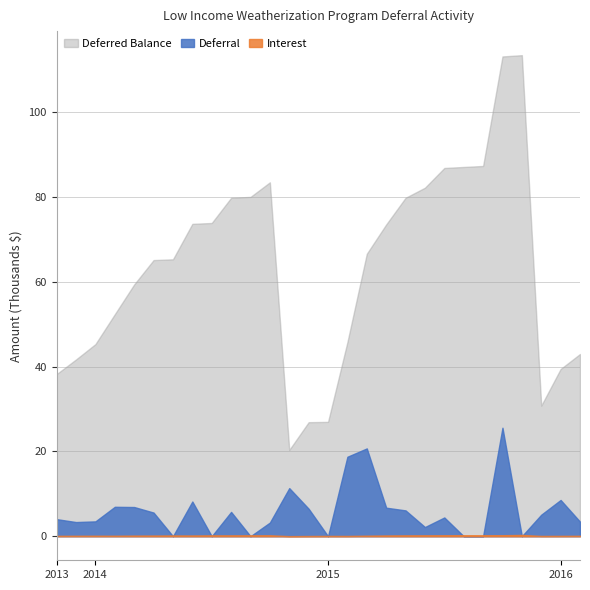

What is the difference between the maximum and minimum values in the Interest series?

278.2